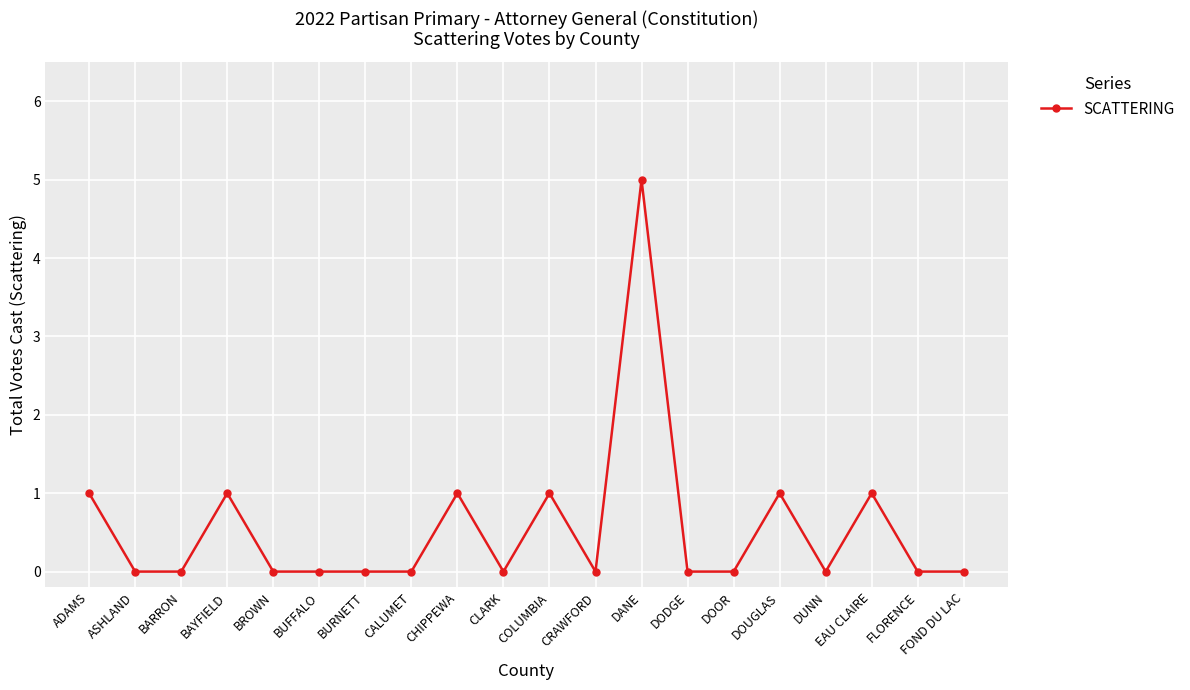

What is the greatest value displayed?

5